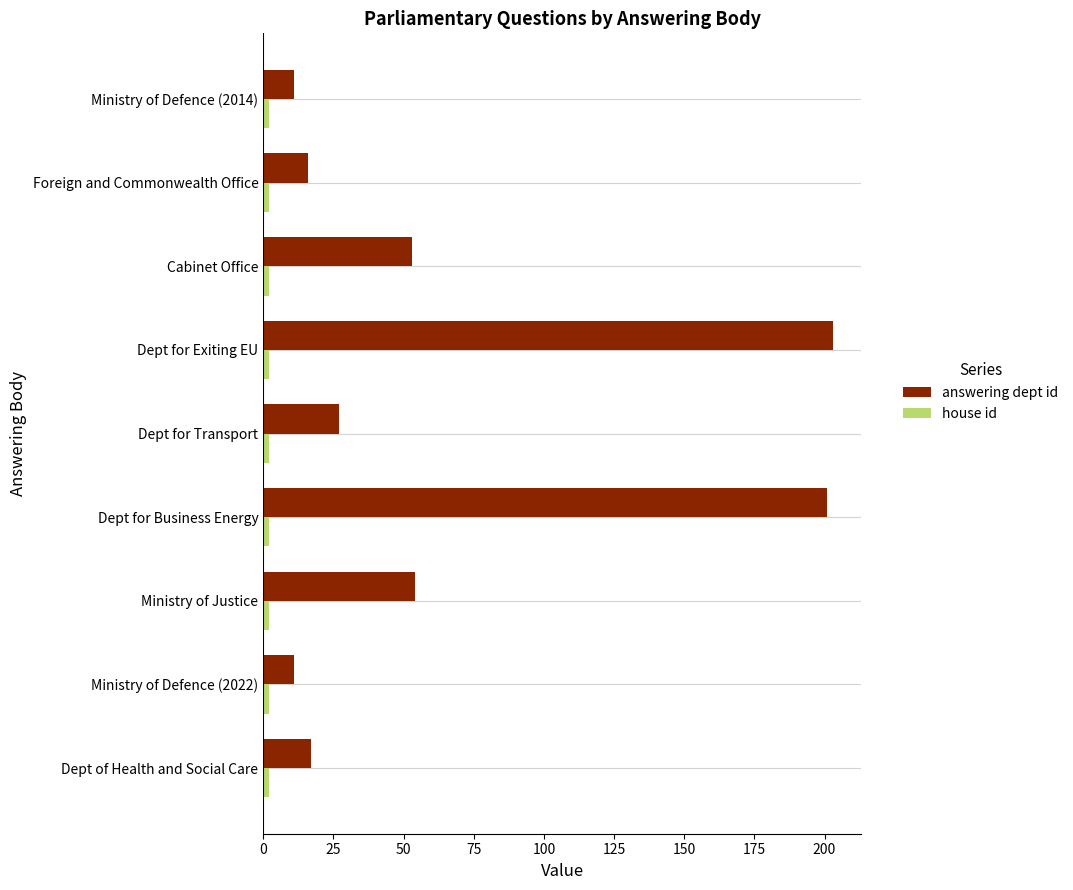

What is the minimum value shown in the chart?

2